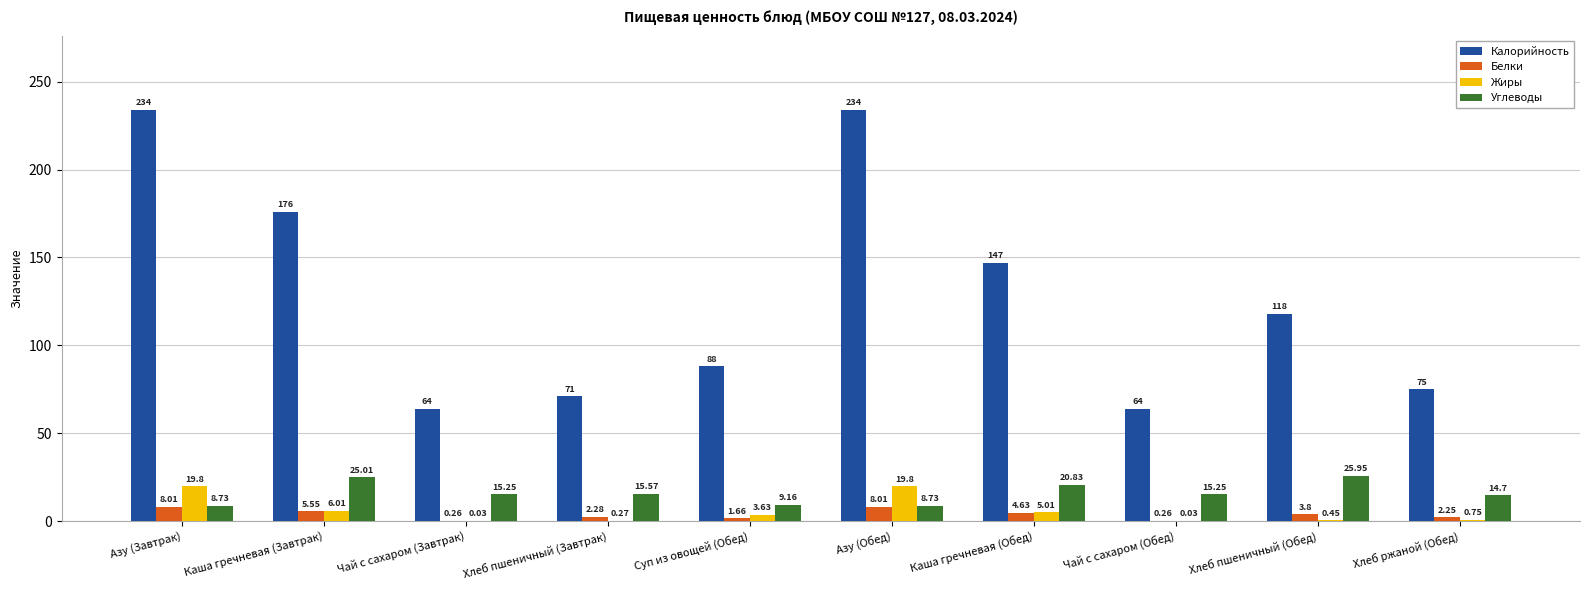

What are all the series names shown in the legend?

Калорийность, Белки, Жиры, Углеводы